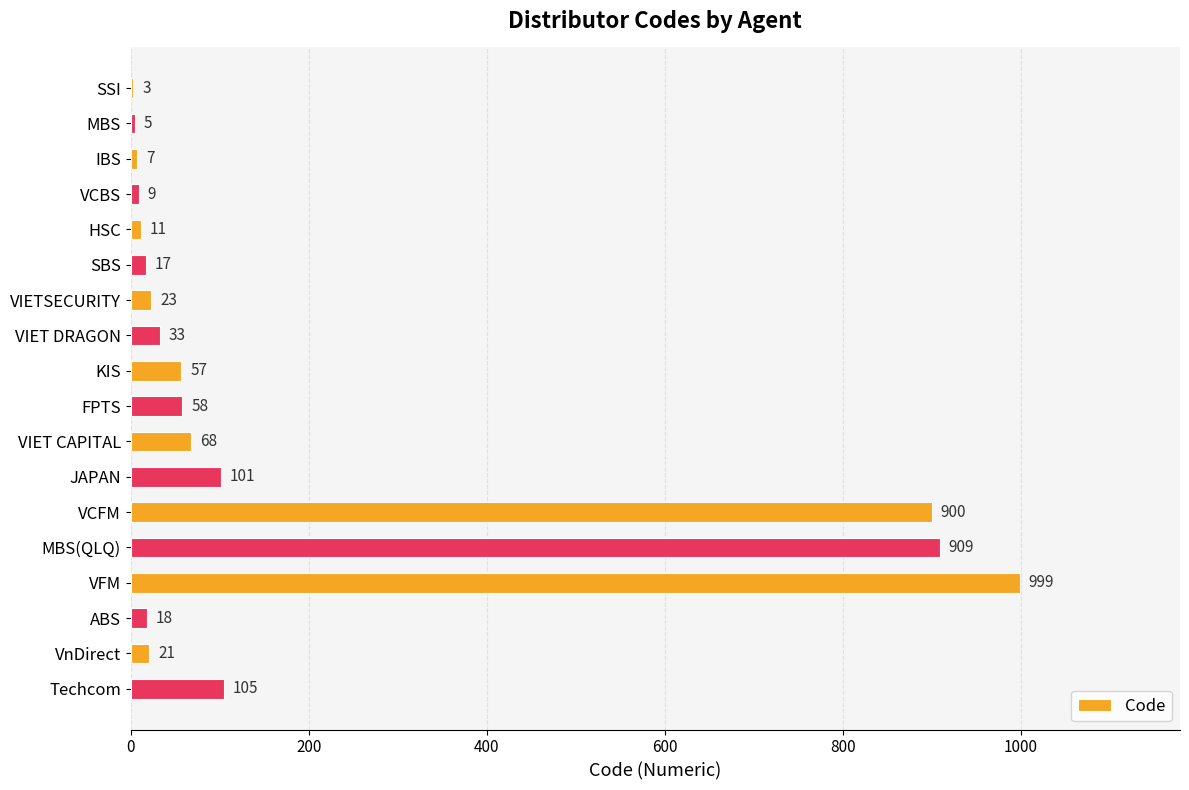

At which label is the value closest to 501?

Techcom